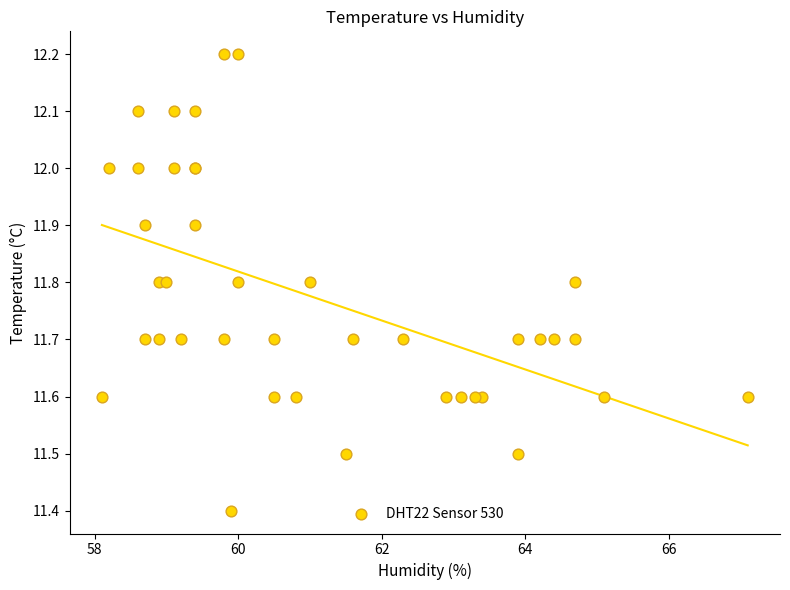

What Y value in the scatter plot is closest to 11?

11.4